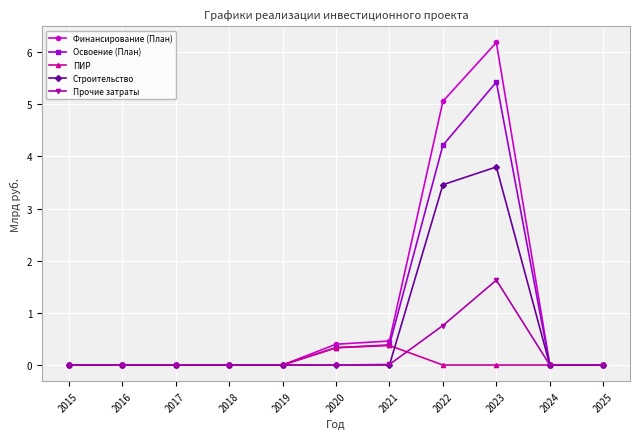

True or false: ПИР has a value of 0.3 at 2020.

True